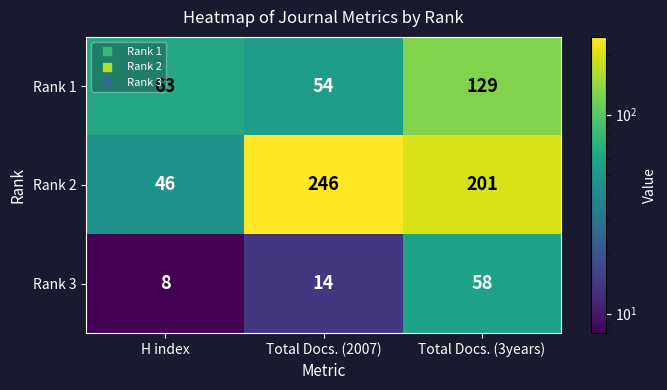

What is the average value of the Rank 1 series?

82